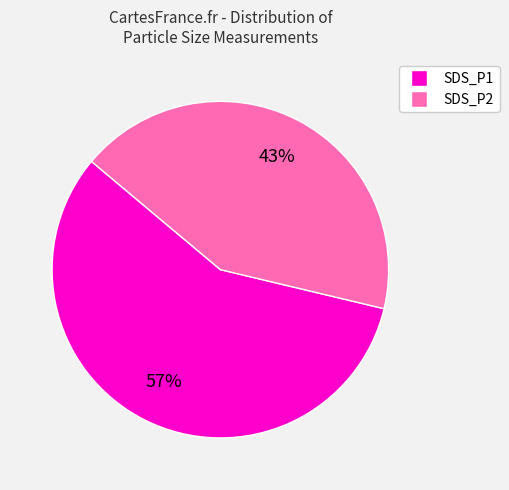

Which has a higher value, SDS_P2 or SDS_P1?

SDS_P1